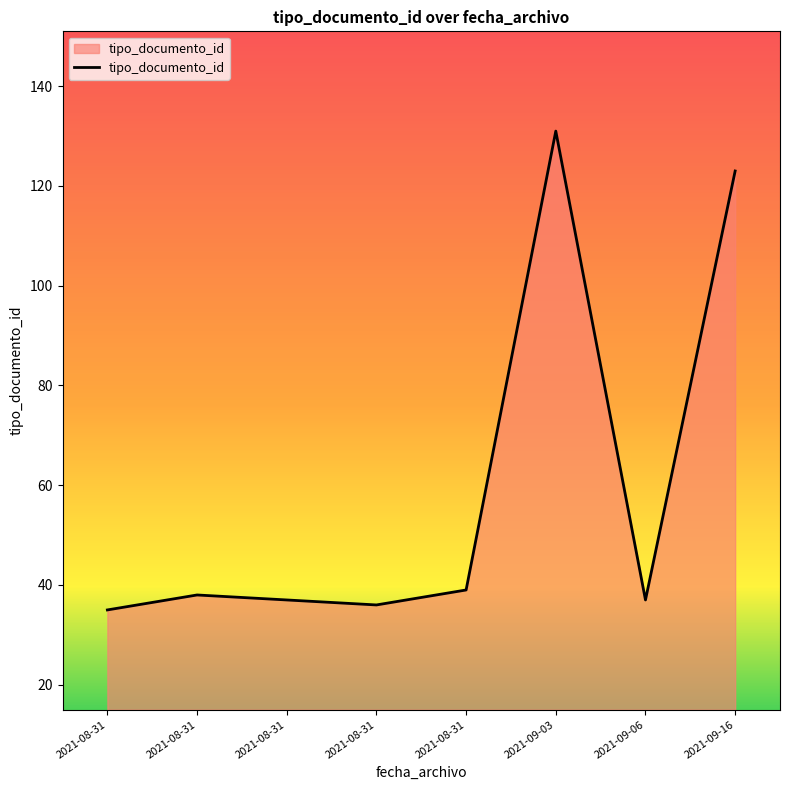

Which has a higher value, 2021-08-31 or 2021-08-31?

2021-08-31